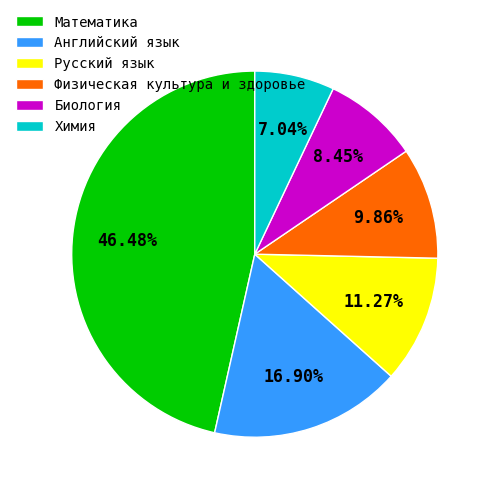

To the nearest percent, what is the difference between the largest and smallest slice percentages?

39%